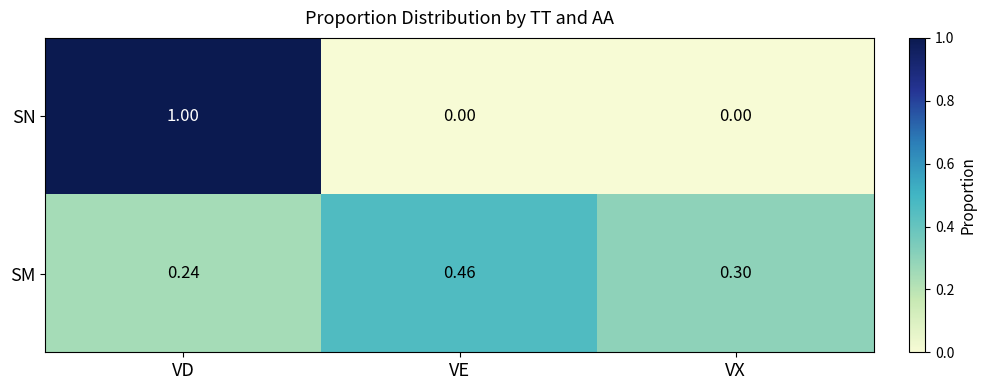

At which category does the chart reach its peak across all series?

VD